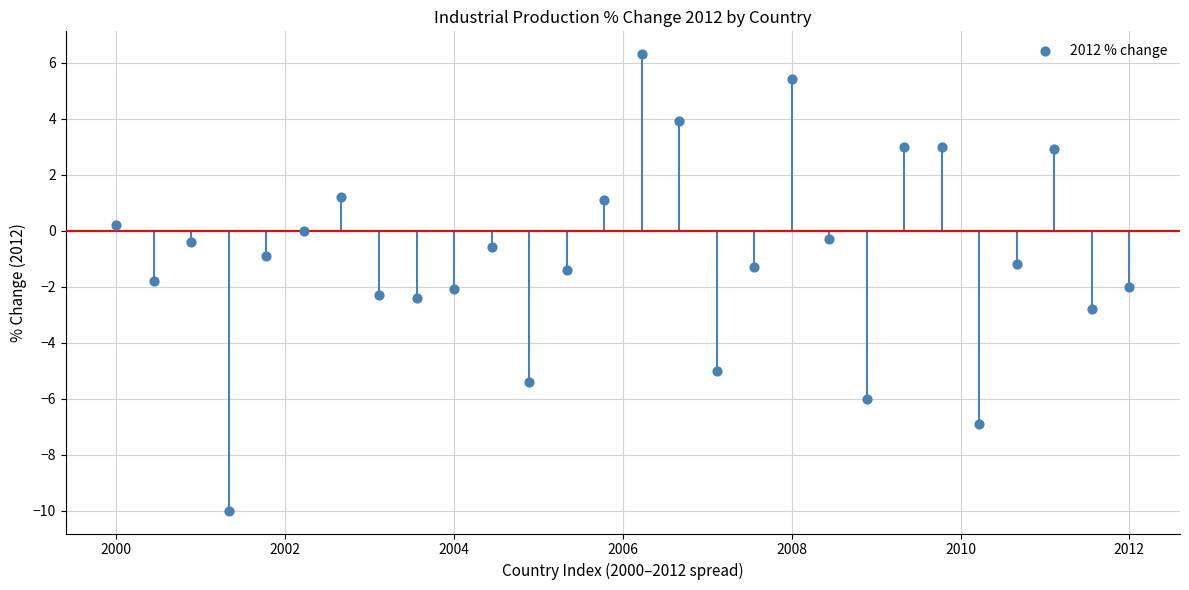

What is the range of X values (max minus min)?

12.0